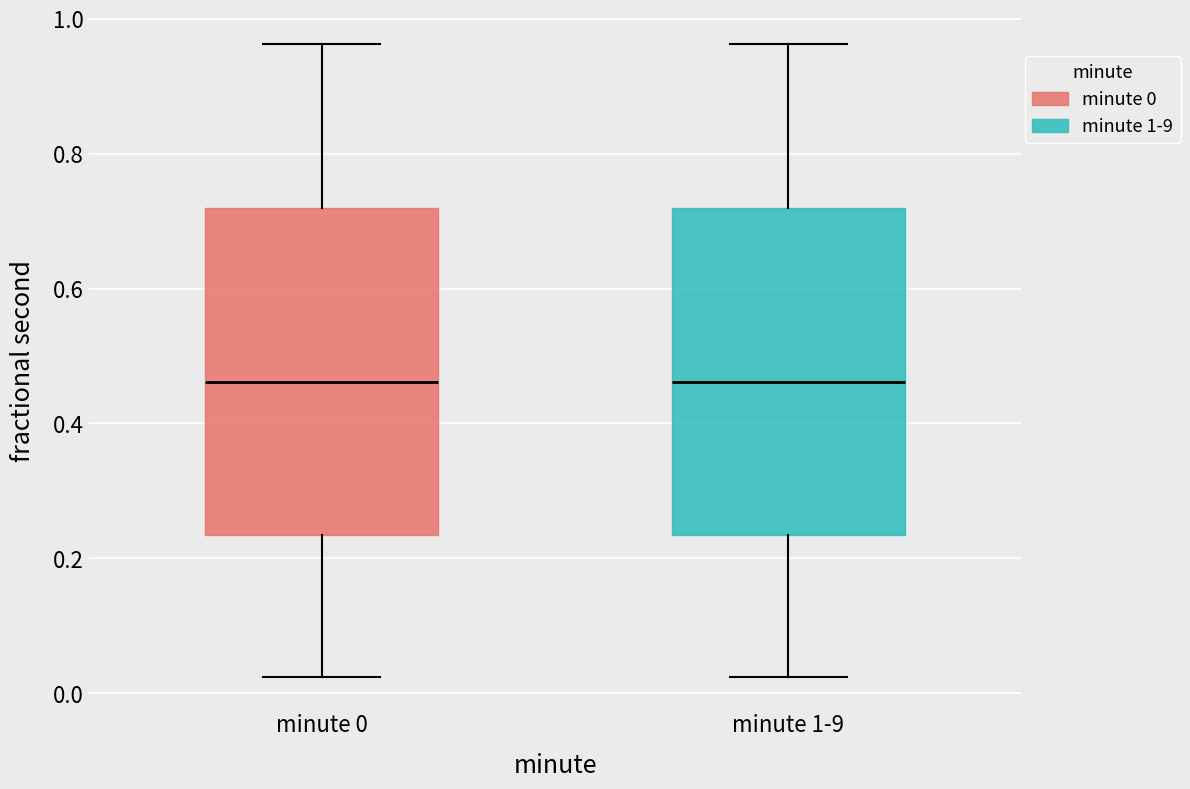

Where does the median line of the box for minute 1-9 sit on the y-axis? The values are not printed on the chart, so give them approximately, as read against the axis.

0.46